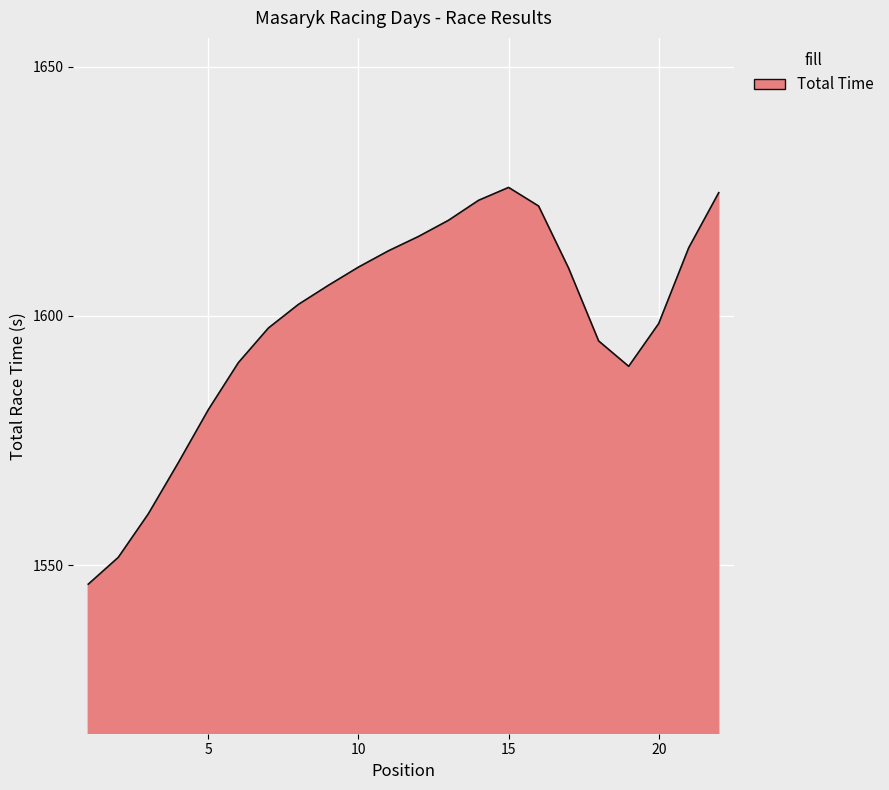

What is the greatest value displayed?

1625.8